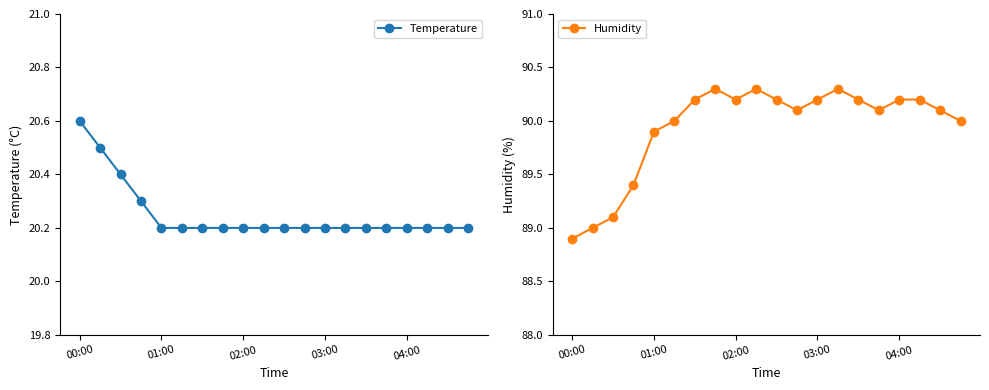

What is the sum of all Temperature values?

405.0